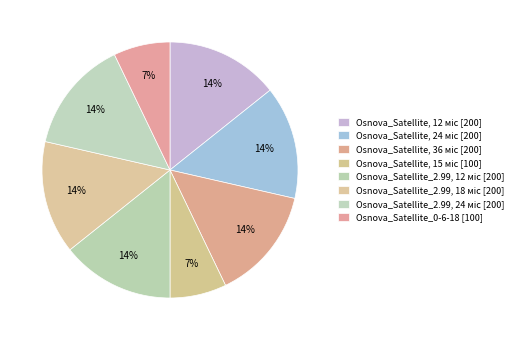

Combined, do Osnova_Satellite_0-6-18 and Osnova_Satellite, 15 міс account for over 50%?

No